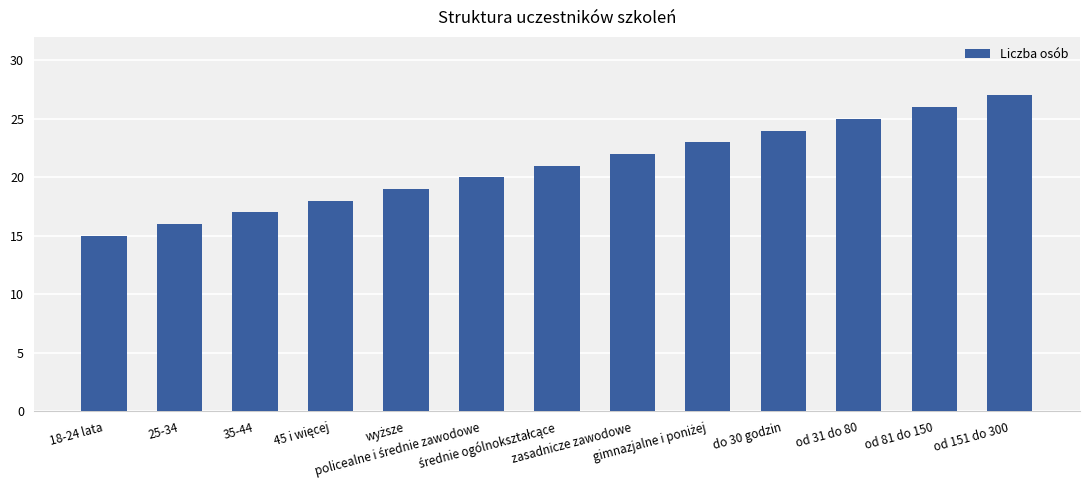

What is the minimum value shown in the chart?

15